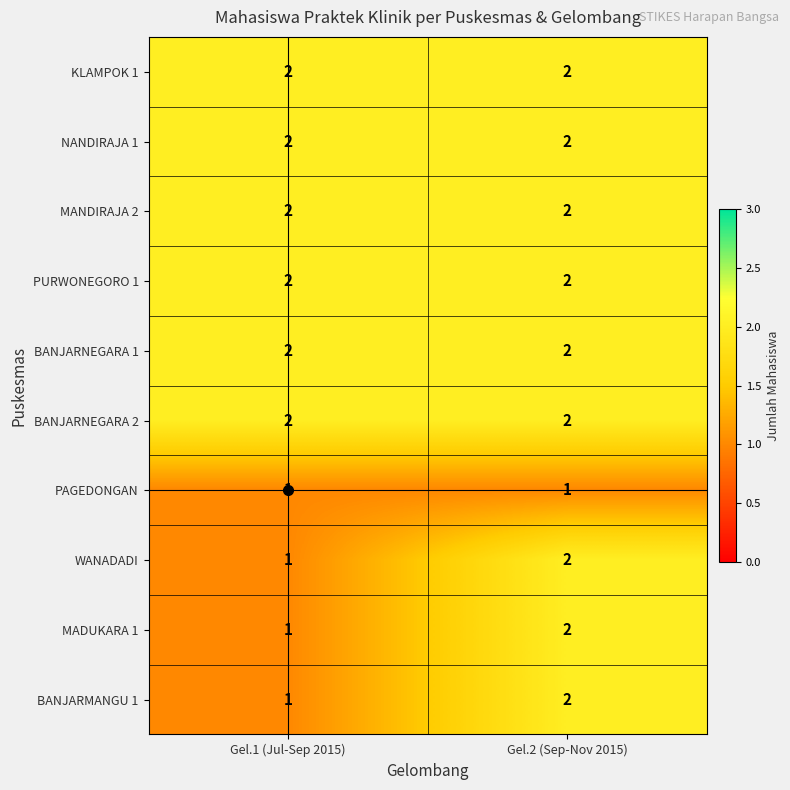

True or false: PAGEDONGAN has a value of 0 at Gel.2 (Sep-Nov 2015).

False